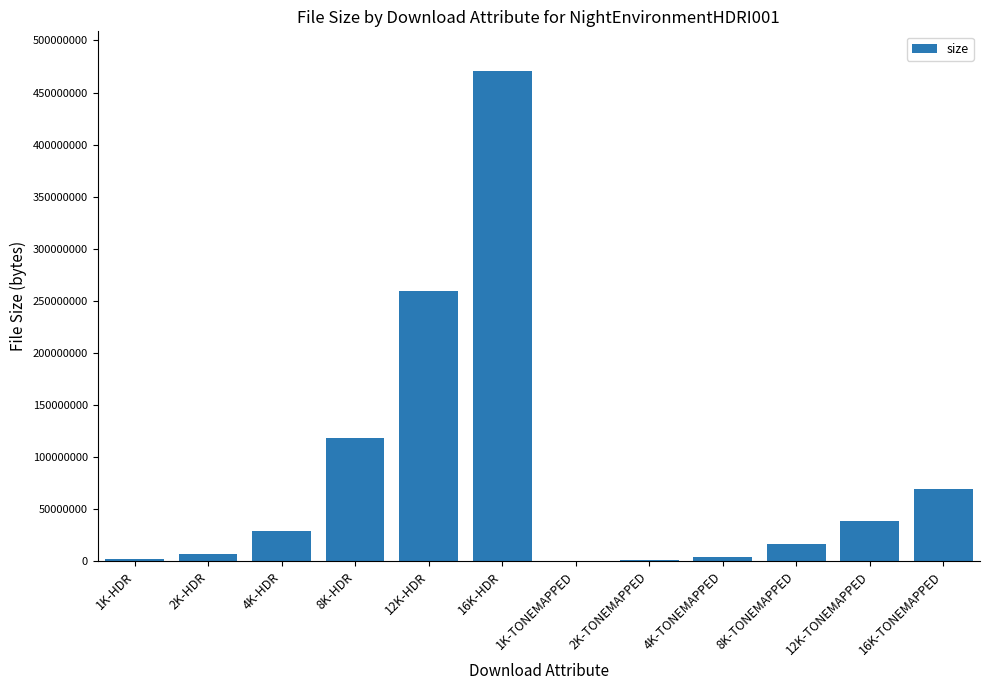

How many categories are shown in the chart?

12